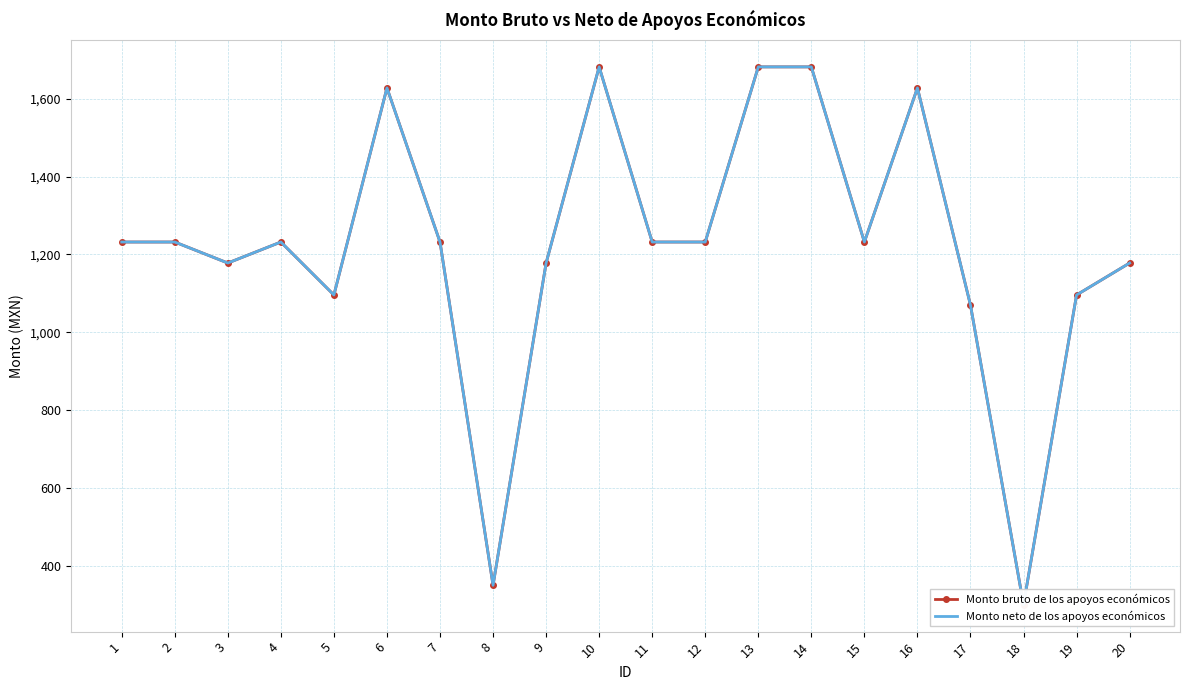

Reading right to left, extract all data points from this chart.

Monto bruto de los apoyos económicos: 20=1178	19=1096	18=300	17=1070	16=1628	15=1232	14=1682	13=1682	12=1232	11=1232	10=1682	9=1178	8=350	7=1232	6=1628	5=1096	4=1232	3=1178	2=1232	1=1232
Monto neto de los apoyos económicos: 20=1178	19=1096	18=300	17=1070	16=1628	15=1232	14=1682	13=1682	12=1232	11=1232	10=1682	9=1178	8=350	7=1232	6=1628	5=1096	4=1232	3=1178	2=1232	1=1232